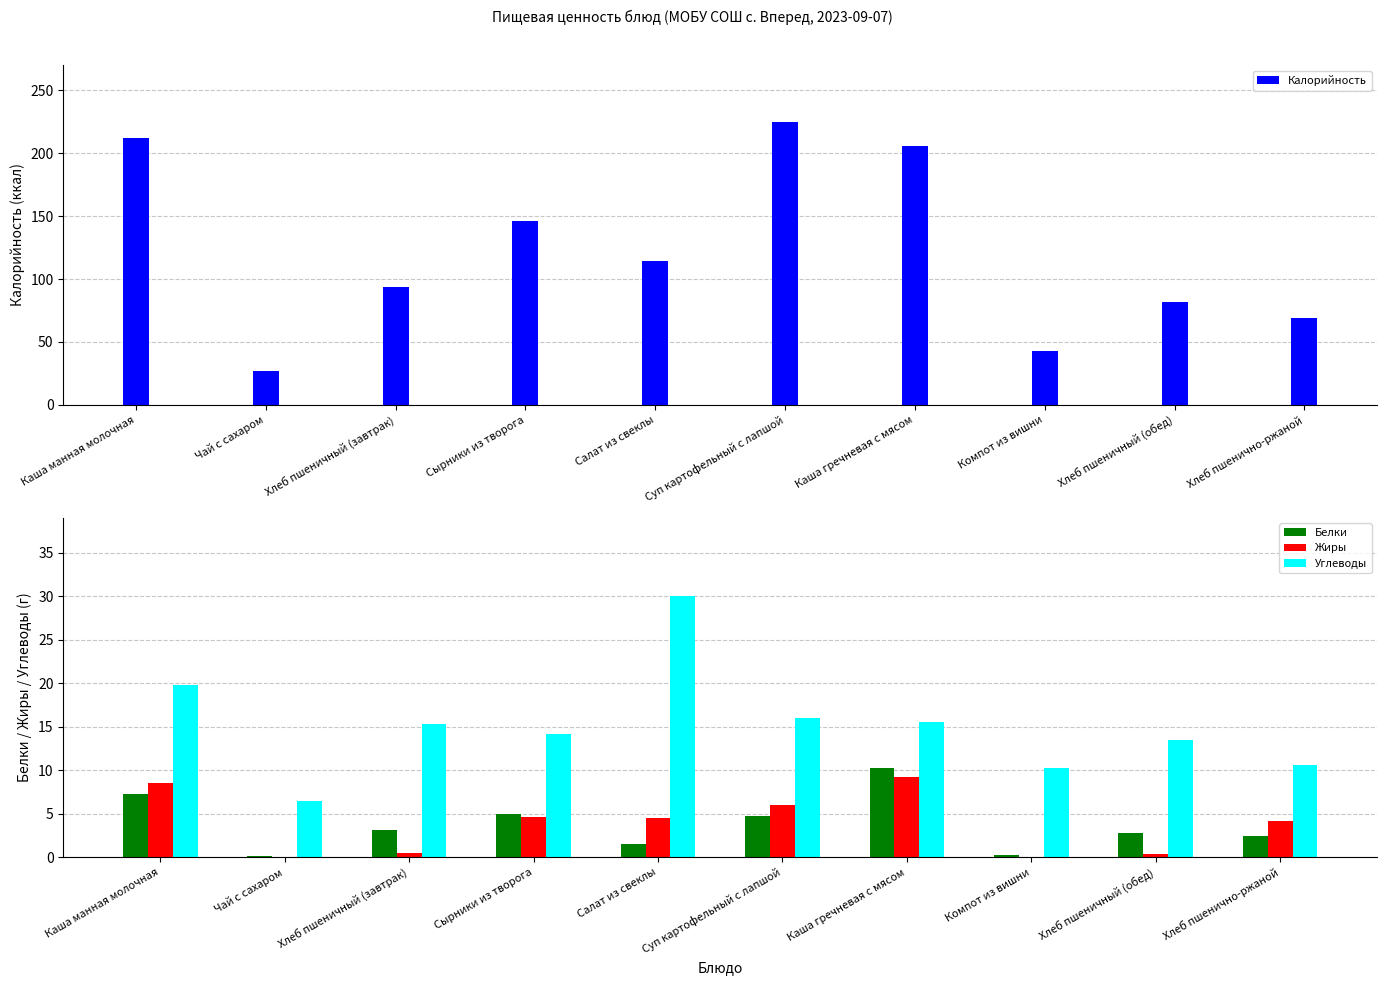

Rank the categories by Жиры value from lowest to highest.

Чай с сахаром, Компот из вишни, Хлеб пшеничный (обед), Хлеб пшеничный (завтрак), Хлеб пшенично-ржаной, Салат из свеклы, Сырники из творога, Суп картофельный с лапшой, Каша манная молочная, Каша гречневая с мясом